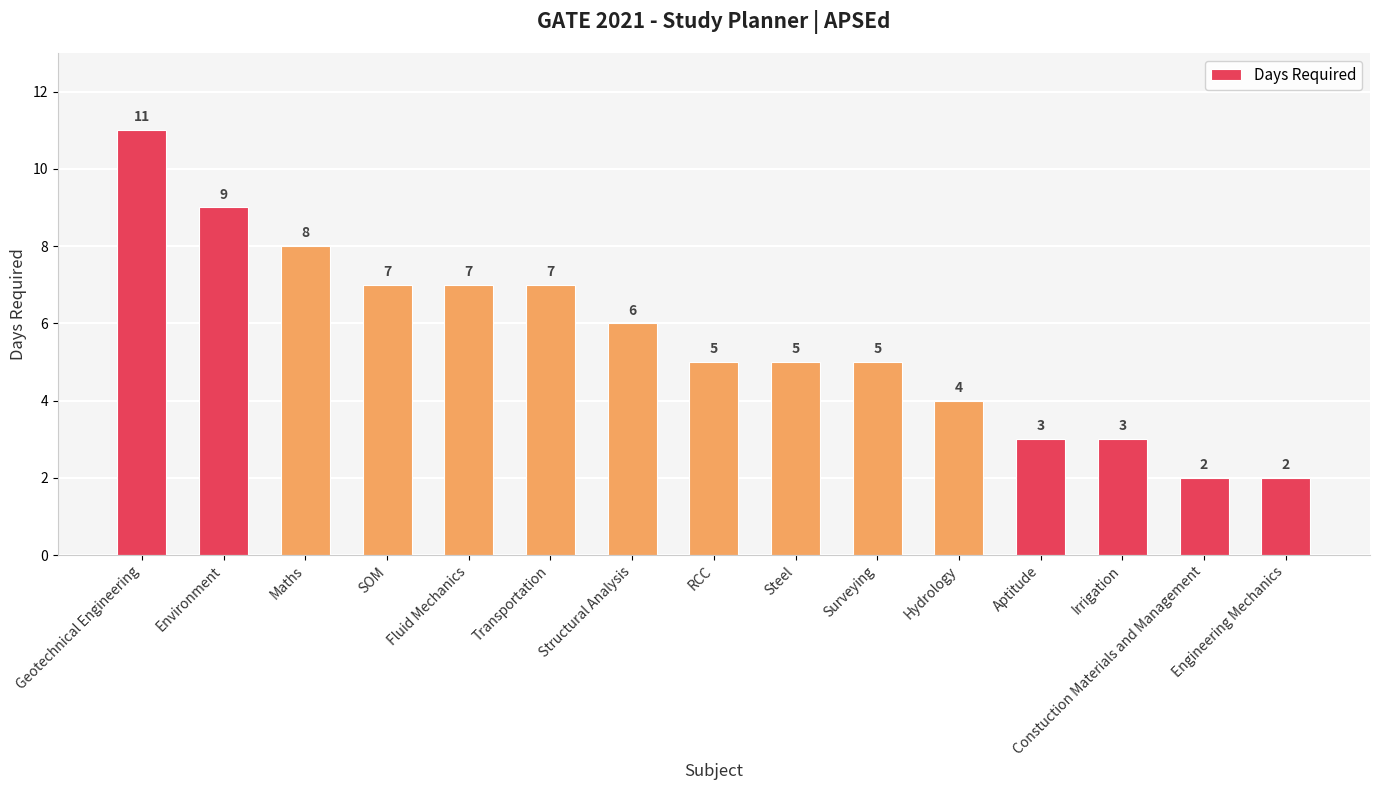

At which label is the value closest to 6?

Structural Analysis